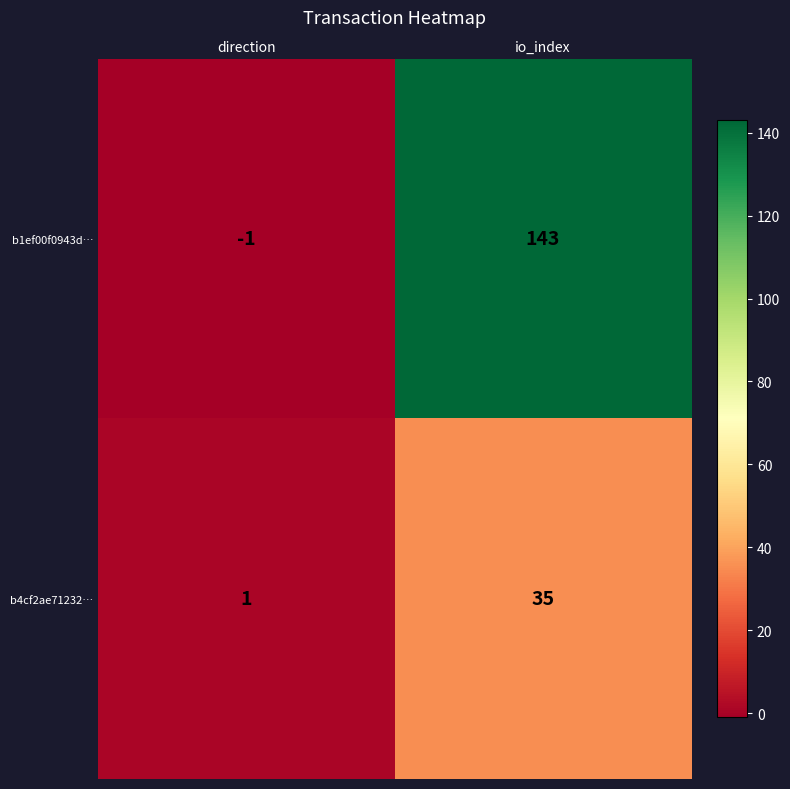

What value does the b1ef00f0943d… series have at io_index?

143